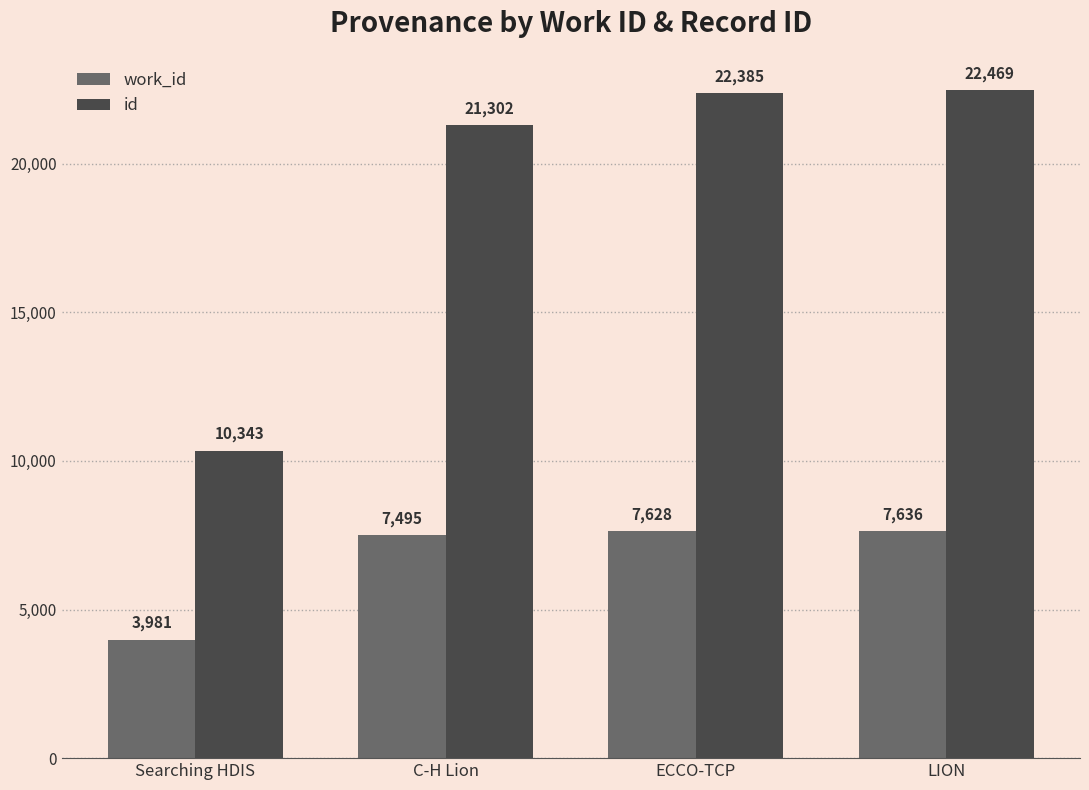

Reading left to right, transcribe all the data shown in this chart.

work_id: 3981	7495	7628	7636
id: 10343	21302	22385	22469